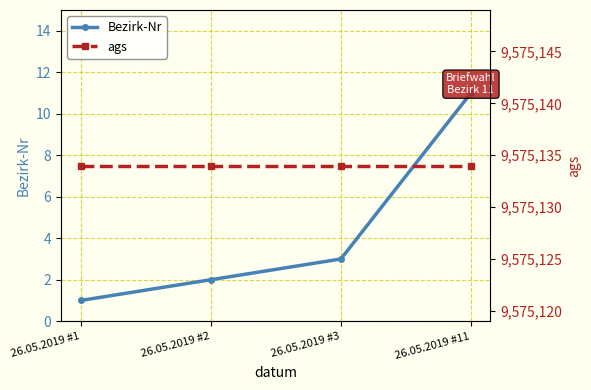

What is the minimum value shown in the chart?

1